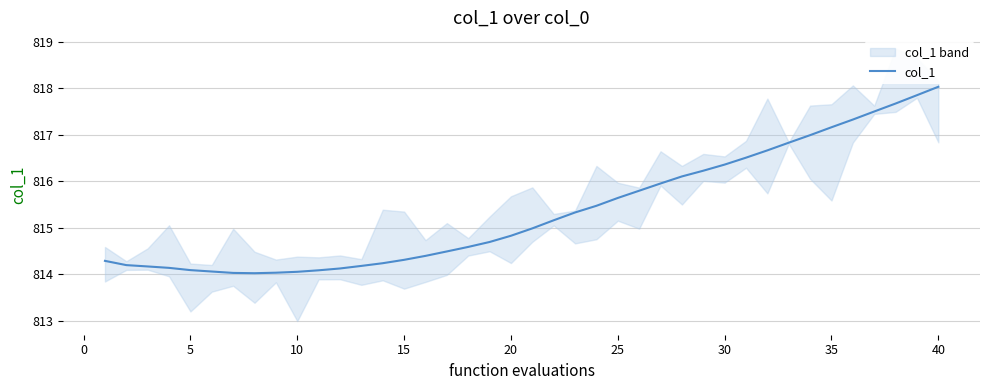

Reading right to left, extract all data points from this chart.

818.0	817.9	817.7	817.5	817.3	817.2	817.0	816.8	816.7	816.5	816.4	816.2	816.1	816.0	815.8	815.6	815.5	815.3	815.2	815.0	814.8	814.7	814.6	814.5	814.4	814.3	814.2	814.2	814.1	814.1	814.1	814.0	814.0	814.0	814.1	814.1	814.1	814.2	814.2	814.3